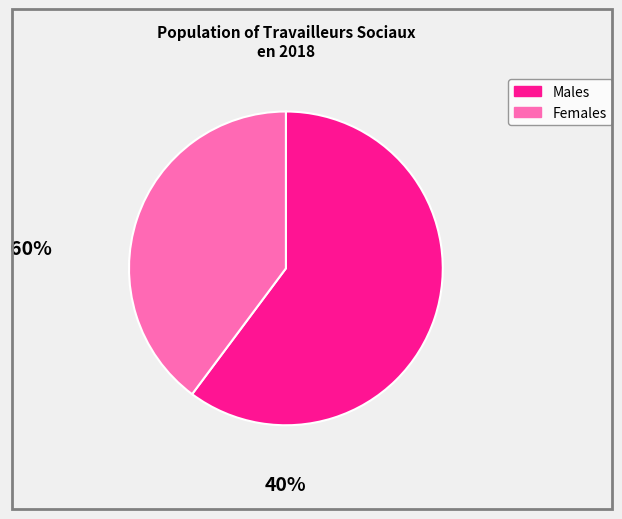

Is there a majority slice in this chart?

Yes